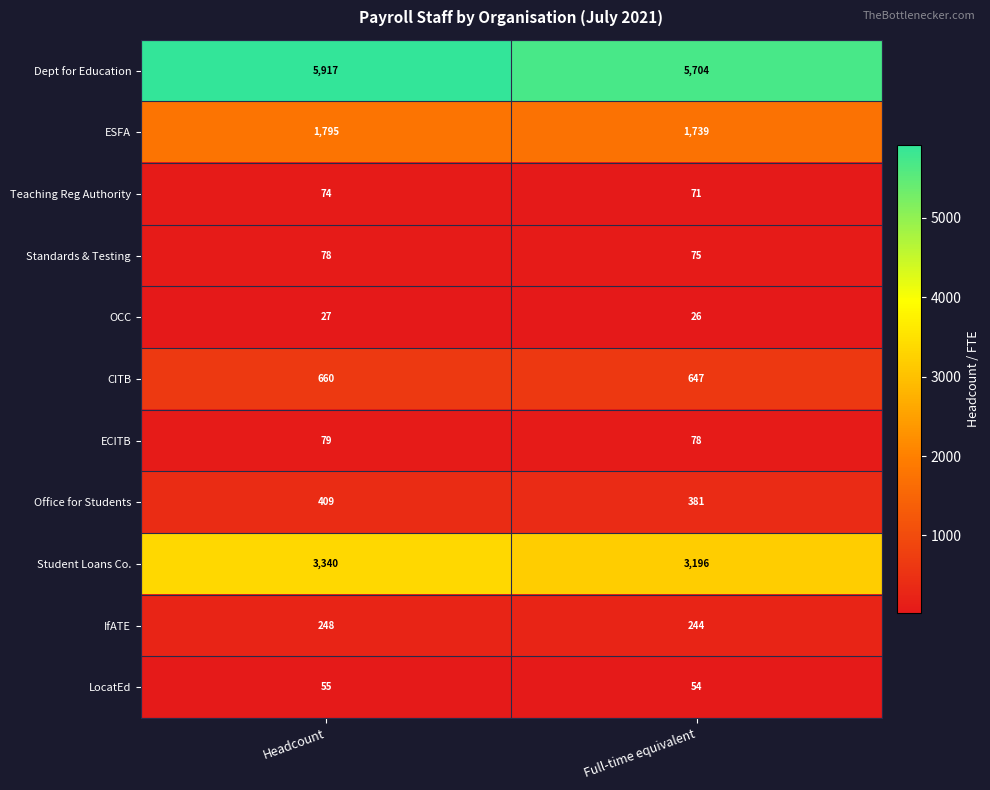

Count the number of data series in this chart.

11